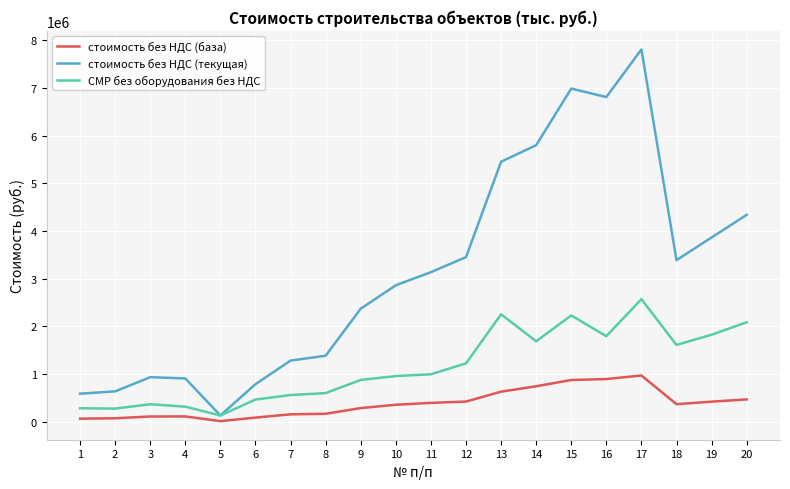

At how many categories does at least one series exceed 5087518?

5